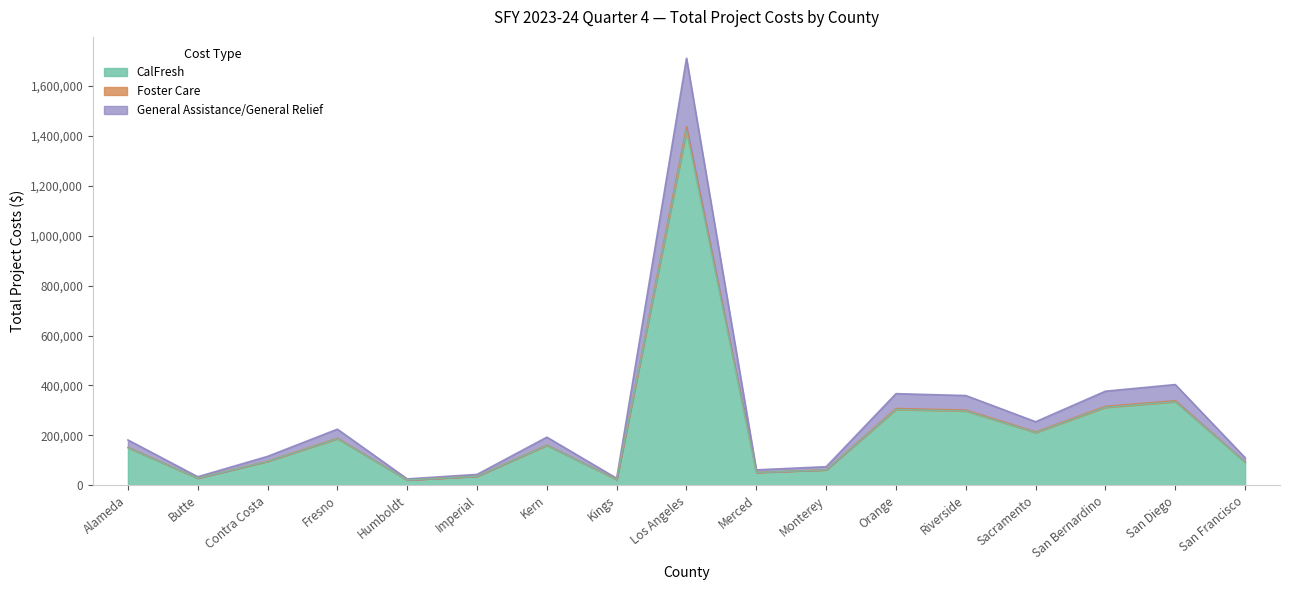

The value of General Assistance/General Relief at Monterey is 22528. True or false?

False